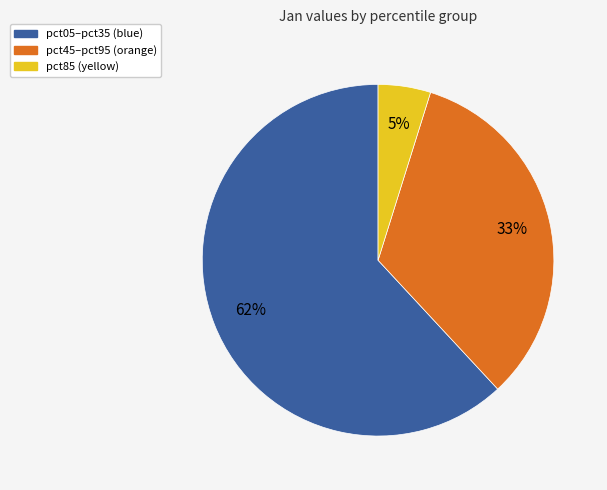

Count the number of slices in the pie.

3